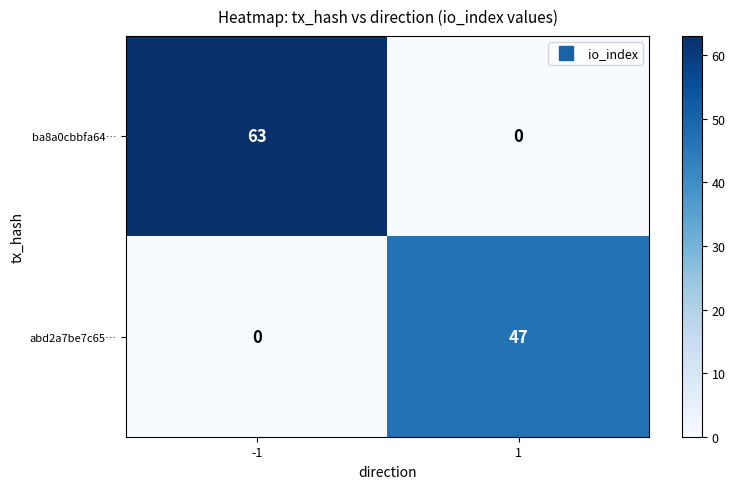

Reading right to left, transcribe all the data shown in this chart.

ba8a0cbbfa64…: 0	63
abd2a7be7c65…: 47	0